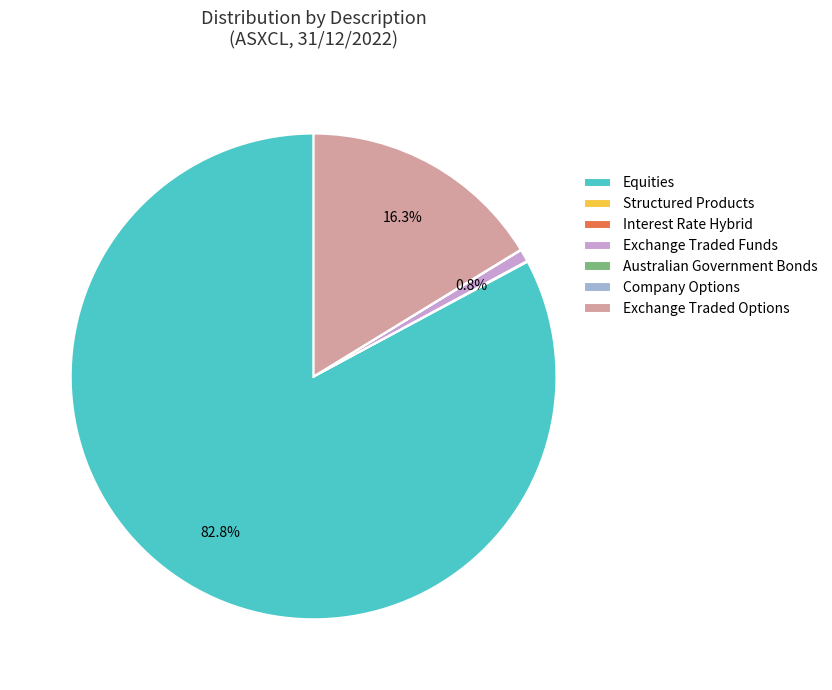

Does Exchange Traded Options account for over 50% of the chart?

No